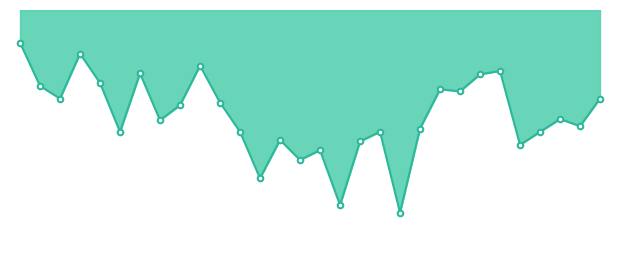

Approximately how many times larger is the value at 1028 compared to 1006?

1.1